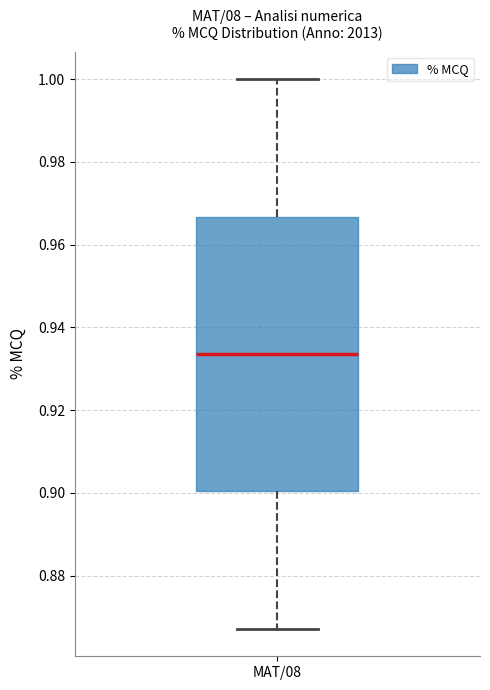

Transcribe this box plot: give where the median line is, the range the box spans, and where the two whiskers end, as read against the y-axis. The values are not printed on the chart, so give them approximately, as read against the axis.

median 0.934, box 0.900 to 0.966, whiskers 0.868 to 1.000